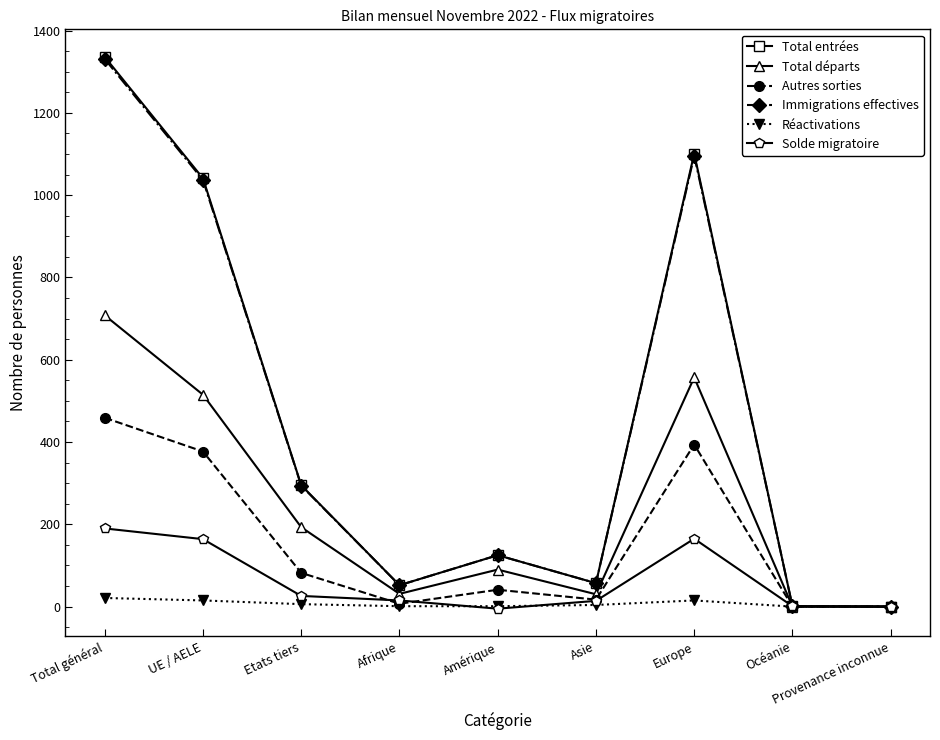

What is the label of the 2nd point from the right?

Océanie